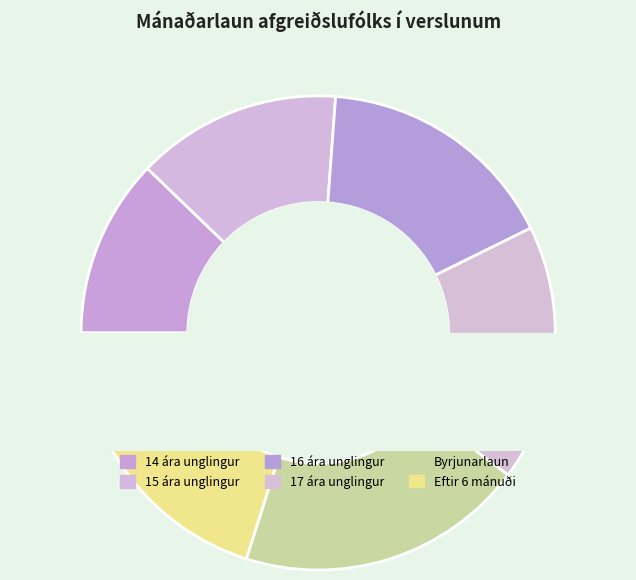

Rank the categories by value from highest to lowest.

Eftir 6 mánuði, Byrjunarlaun, 17 ára unglingur, 16 ára unglingur, 15 ára unglingur, 14 ára unglingur